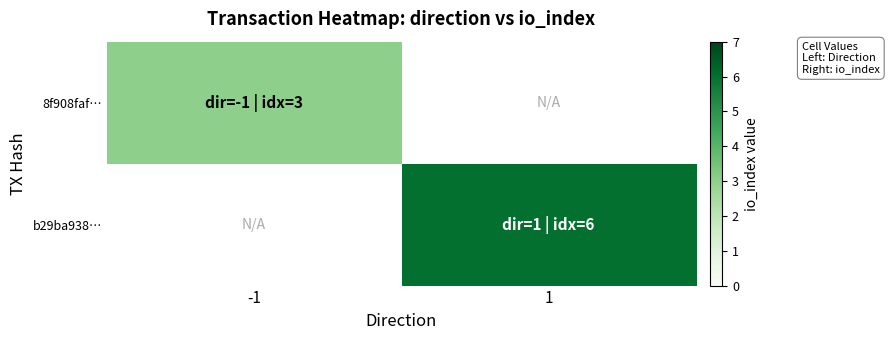

Which series has the largest range (max minus min)?

8f908faf…